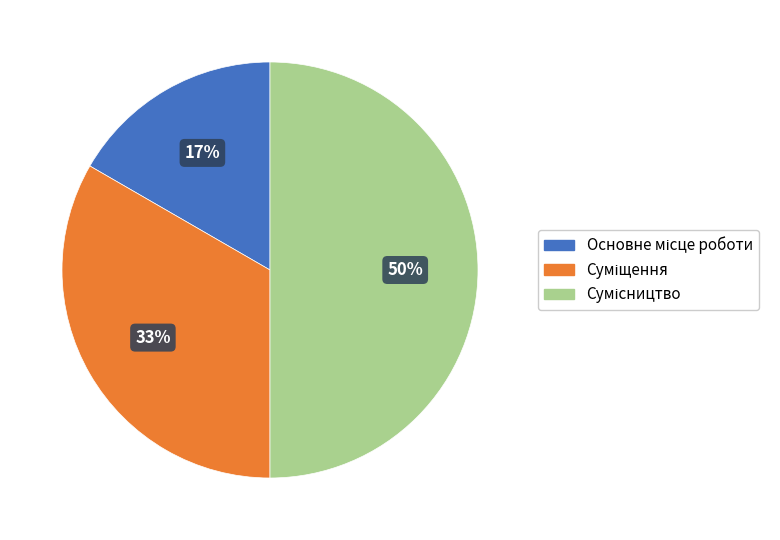

To the nearest percent, what is the average slice percentage?

33%